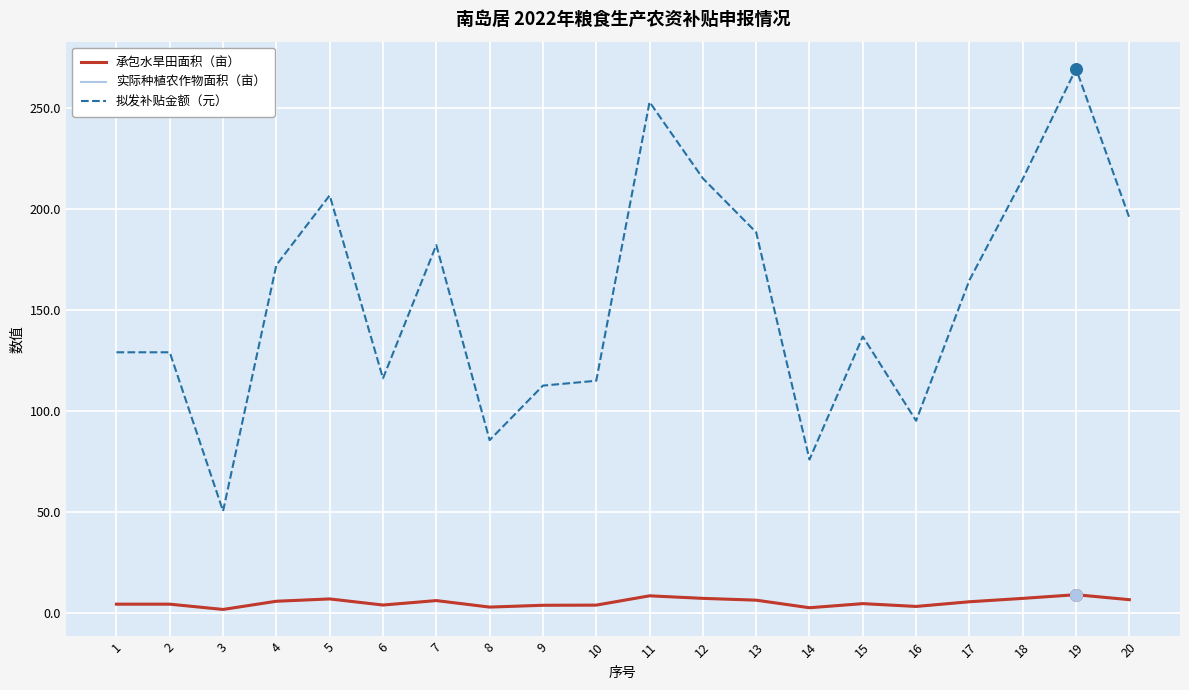

Is the value of 实际种植农作物面积（亩） at 17 greater than the value of 拟发补贴金额（元） at 19?

No